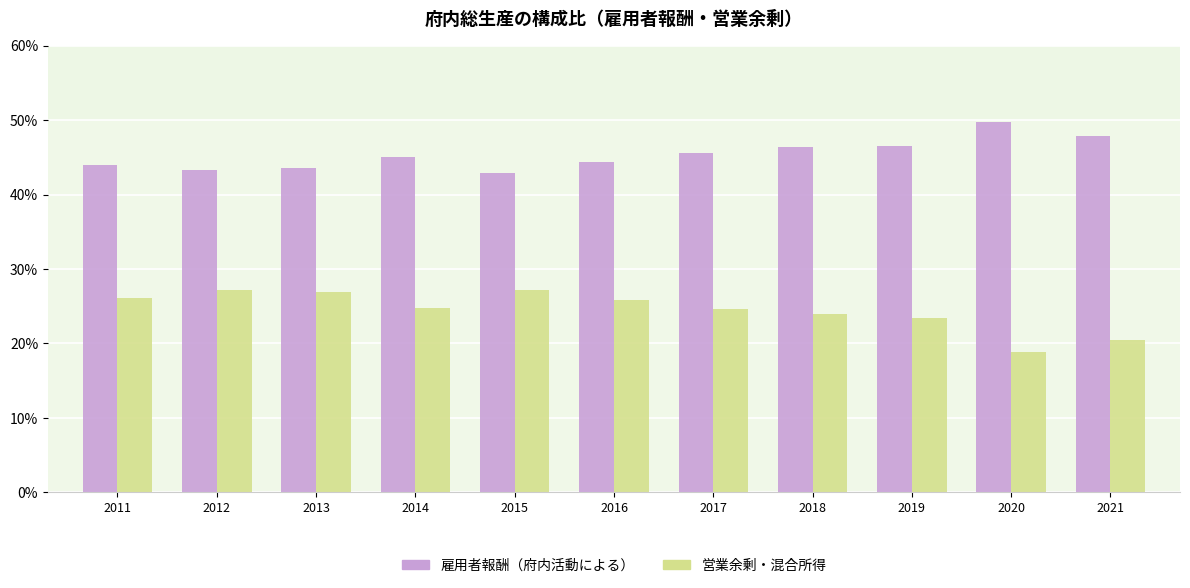

Are the bars horizontal?

No